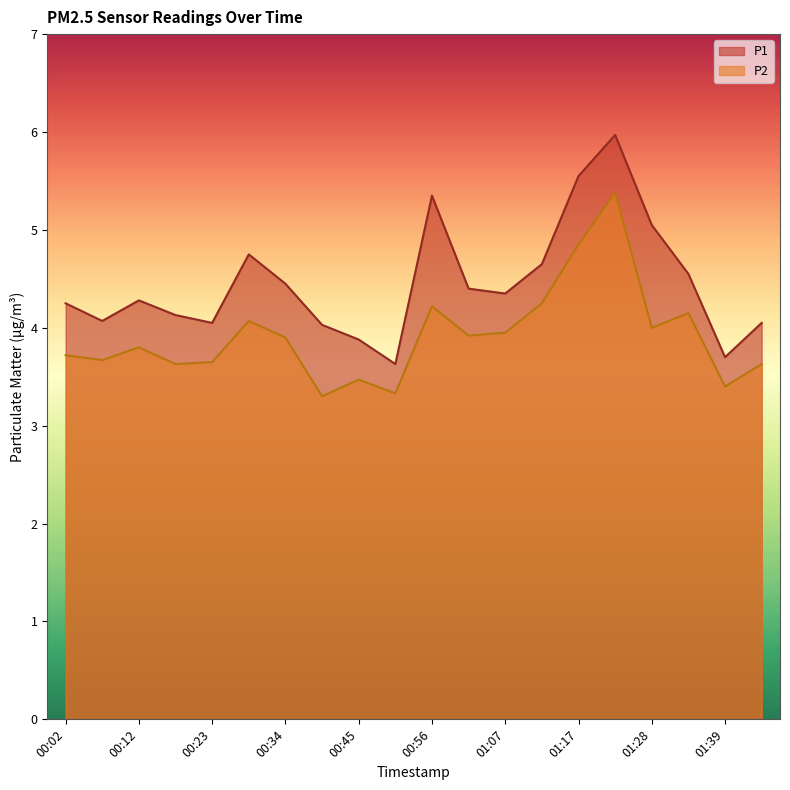

Where is P2 nearest to the value 4?

01:28